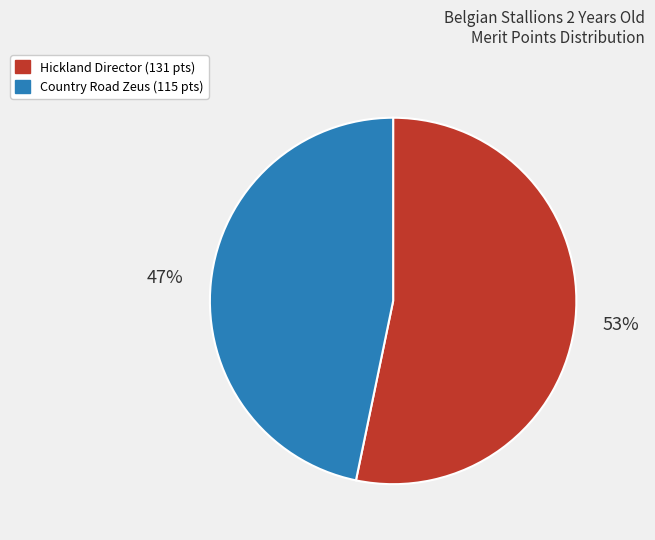

Is the sum of Hickland Director and Country Road Zeus greater than half?

Yes